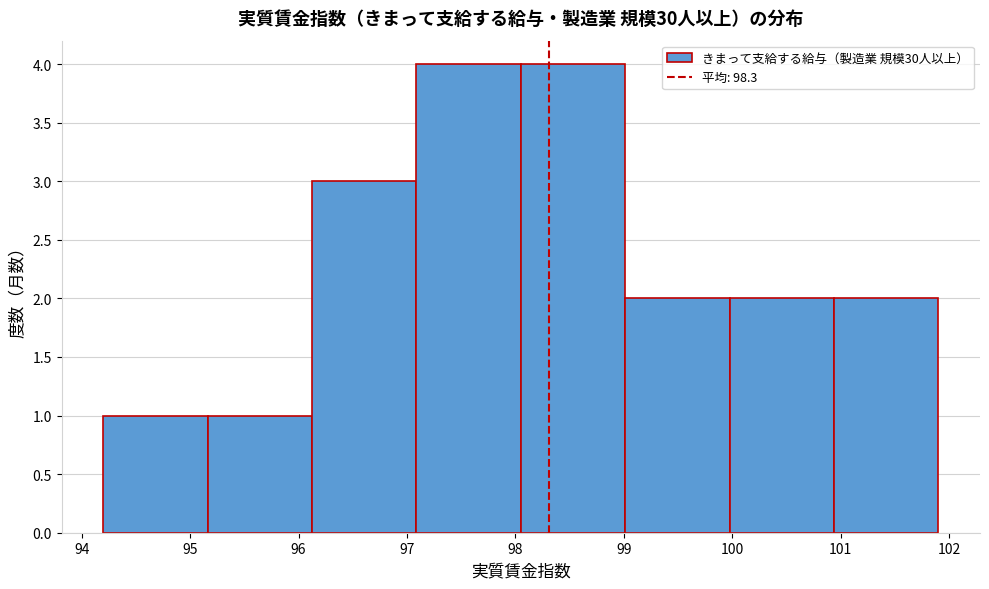

Reading left to right, transcribe this chart: for each bar, give the range it covers on the x-axis and its height. Neither the bar edges nor the heights are printed on the chart, so give them approximately, as read against the axes.

94.2 to 95.2: 1
95.2 to 96.1: 1
96.1 to 97.1: 3
97.1 to 98.1: 4
98.1 to 99.0: 4
99.0 to 100.0: 2
100.0 to 100.9: 2
100.9 to 101.9: 2